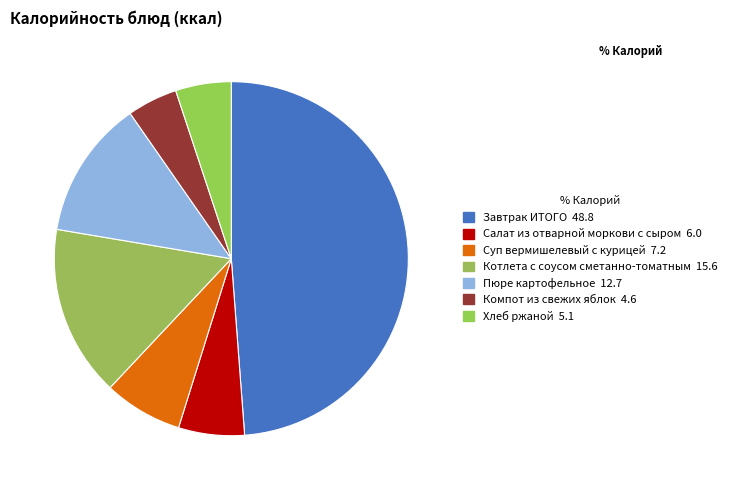

Is Котлета с соусом сметанно-томатным the majority of the pie?

No